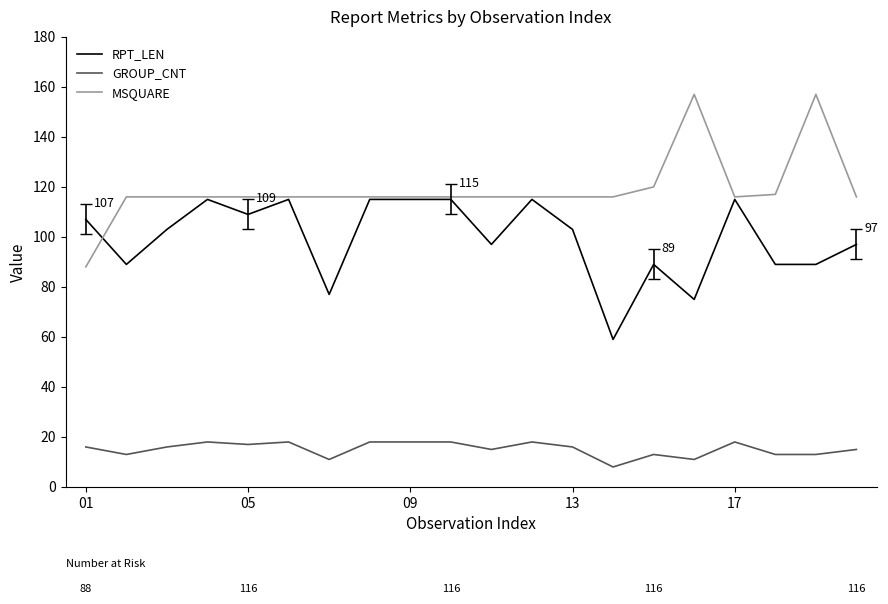

Reading left to right, transcribe all the data shown in this chart.

RPT_LEN: 107	89	103	115	109	115	77	115	115	115	97	115	103	59	89	75	115	89	89	97
GROUP_CNT: 16	13	16	18	17	18	11	18	18	18	15	18	16	8	13	11	18	13	13	15
MSQUARE: 88	116	116	116	116	116	116	116	116	116	116	116	116	116	120	157	116	117	157	116